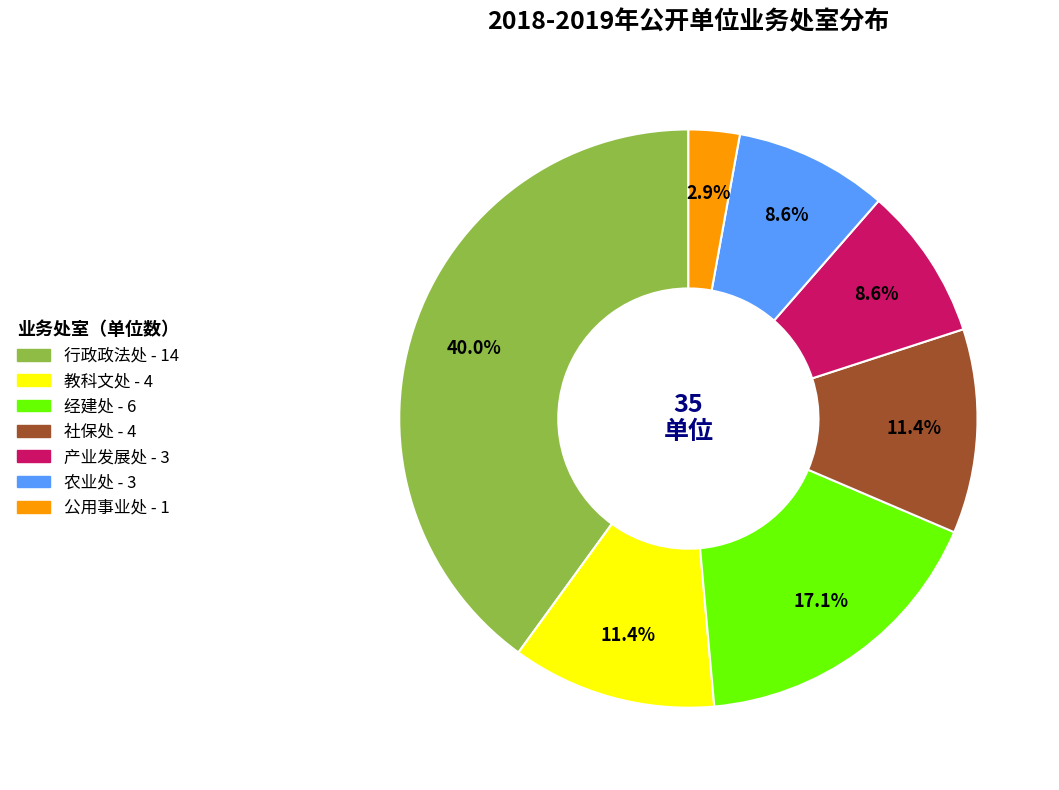

Which slice is the smallest?

公用事业处